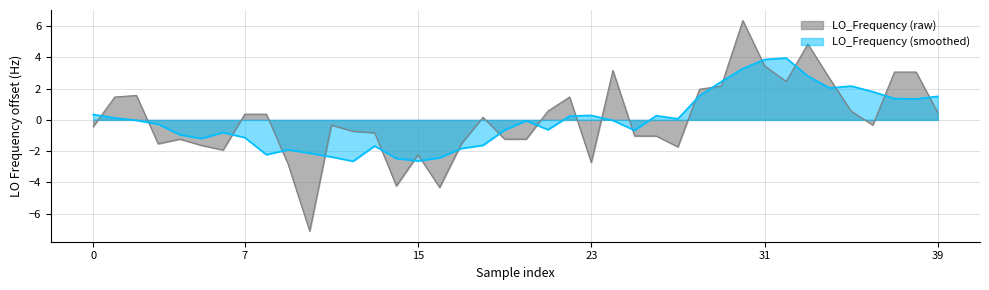

What value does the data have at 25?

-1.0